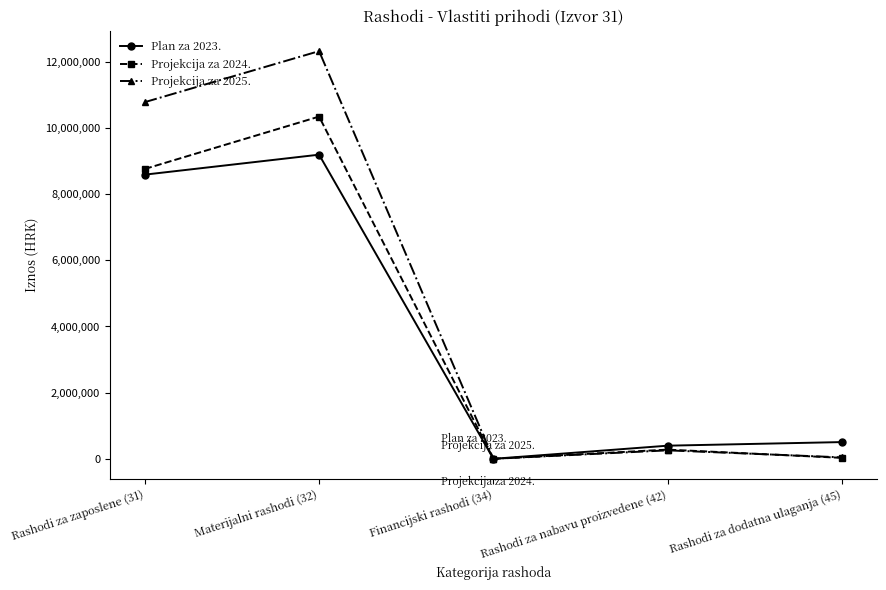

At which category is the sum across all series the highest?

Materijalni rashodi (32)